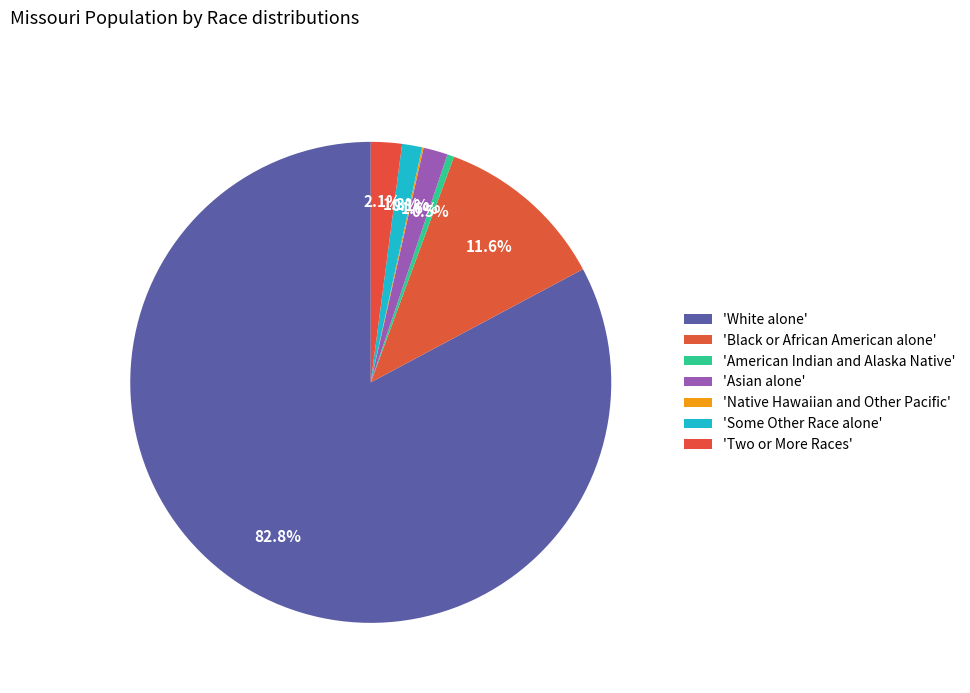

How many slices are in this pie chart?

7